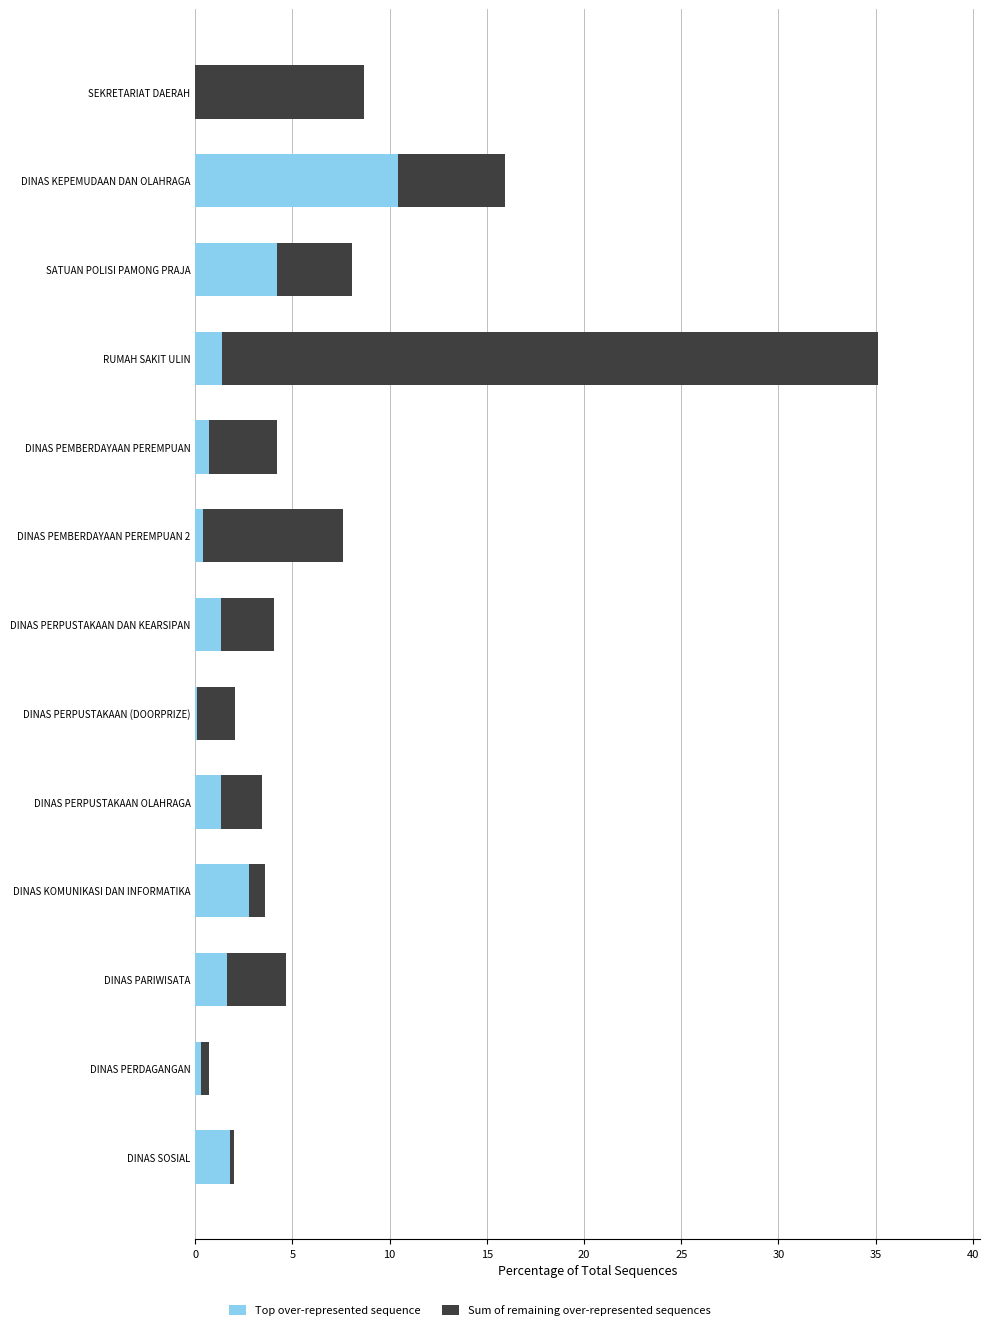

At which category is the sum across all series the highest?

RUMAH SAKIT ULIN